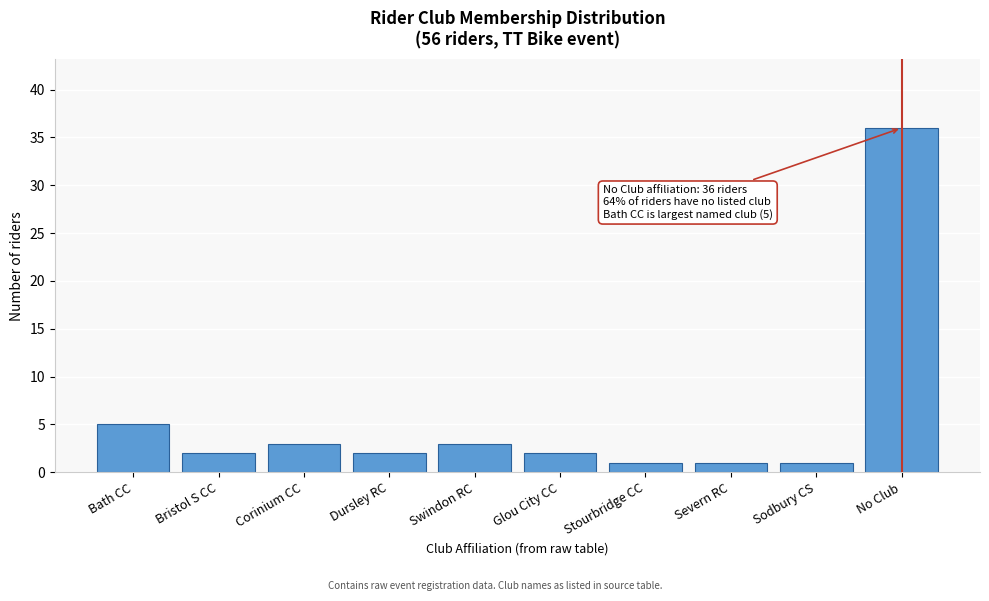

Reading left to right, list all the values displayed in this chart.

Bath CC=5	Bristol S CC=2	Corinium CC=3	Dursley RC=2	Swindon RC=3	Glou City CC=2	Stourbridge CC=1	Severn RC=1	Sodbury CS=1	No Club=36